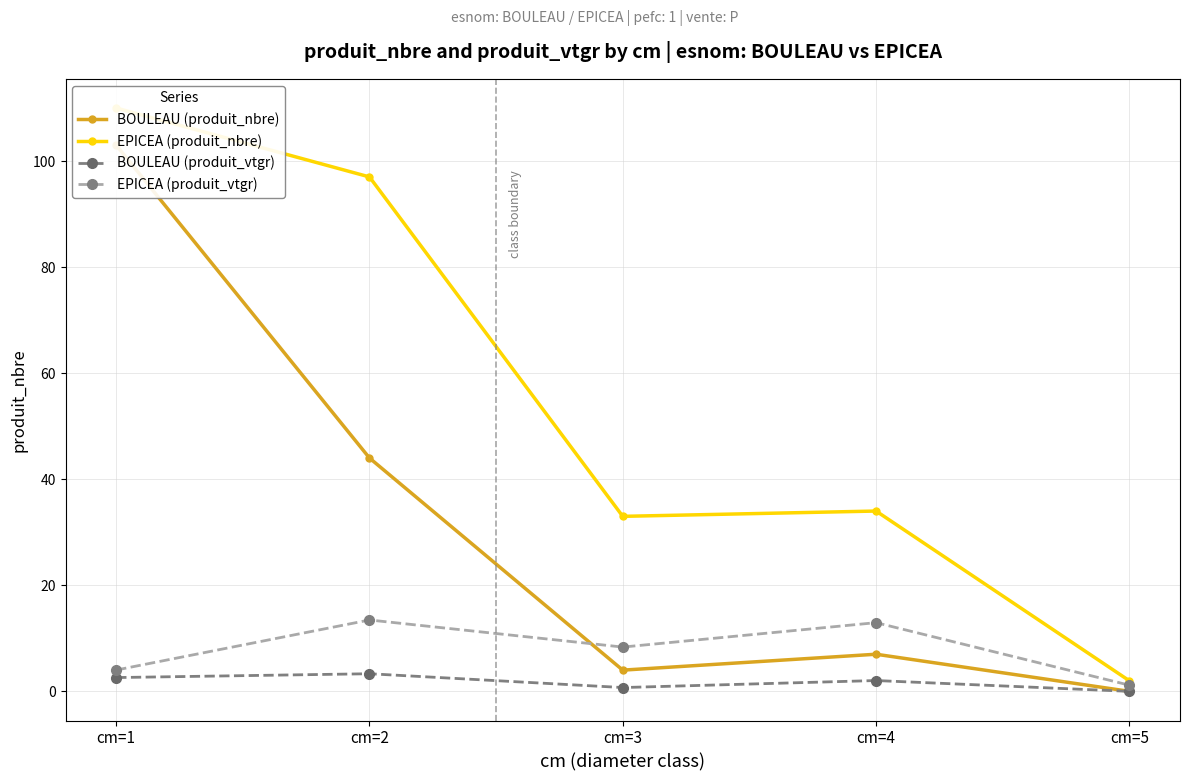

Between cm=1 and cm=4, which series saw the biggest shift?

BOULEAU (produit_nbre)